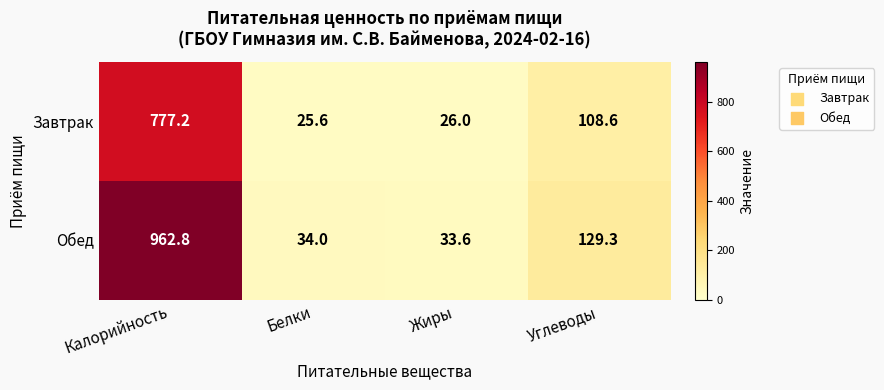

Is it true that Завтрак equals 26.0 at Жиры?

True